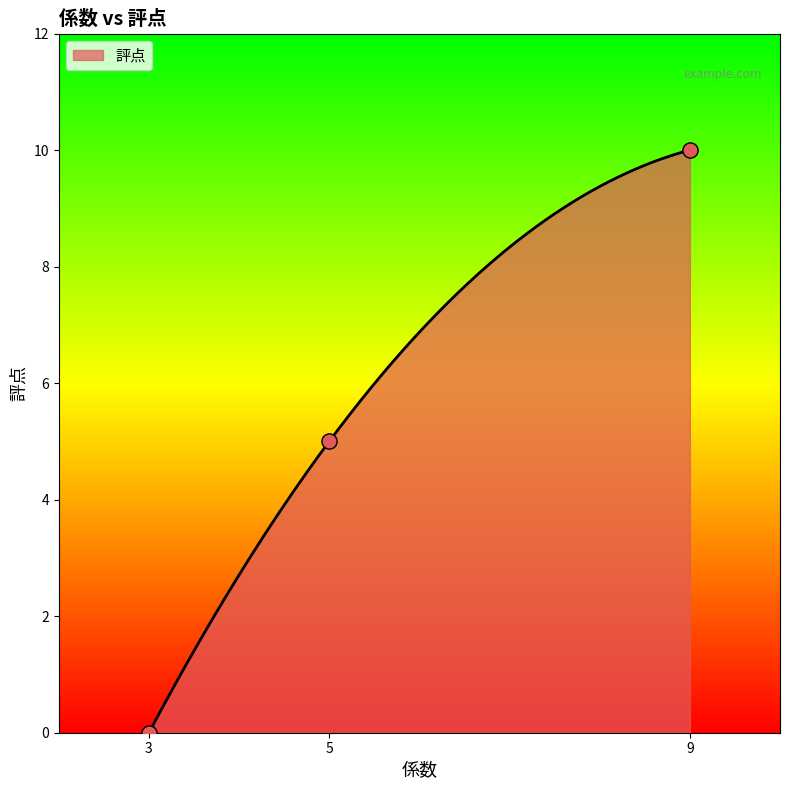

Approximately how many times larger is the value at 5 compared to 9?

0.5